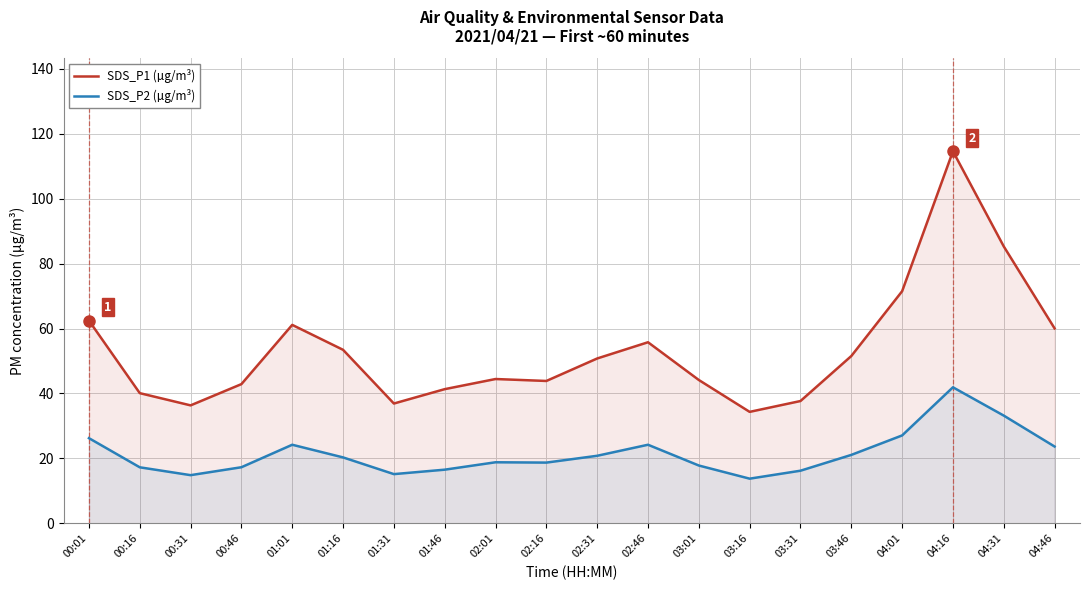

What is the spread (max minus min) of values at 01:01?

36.9